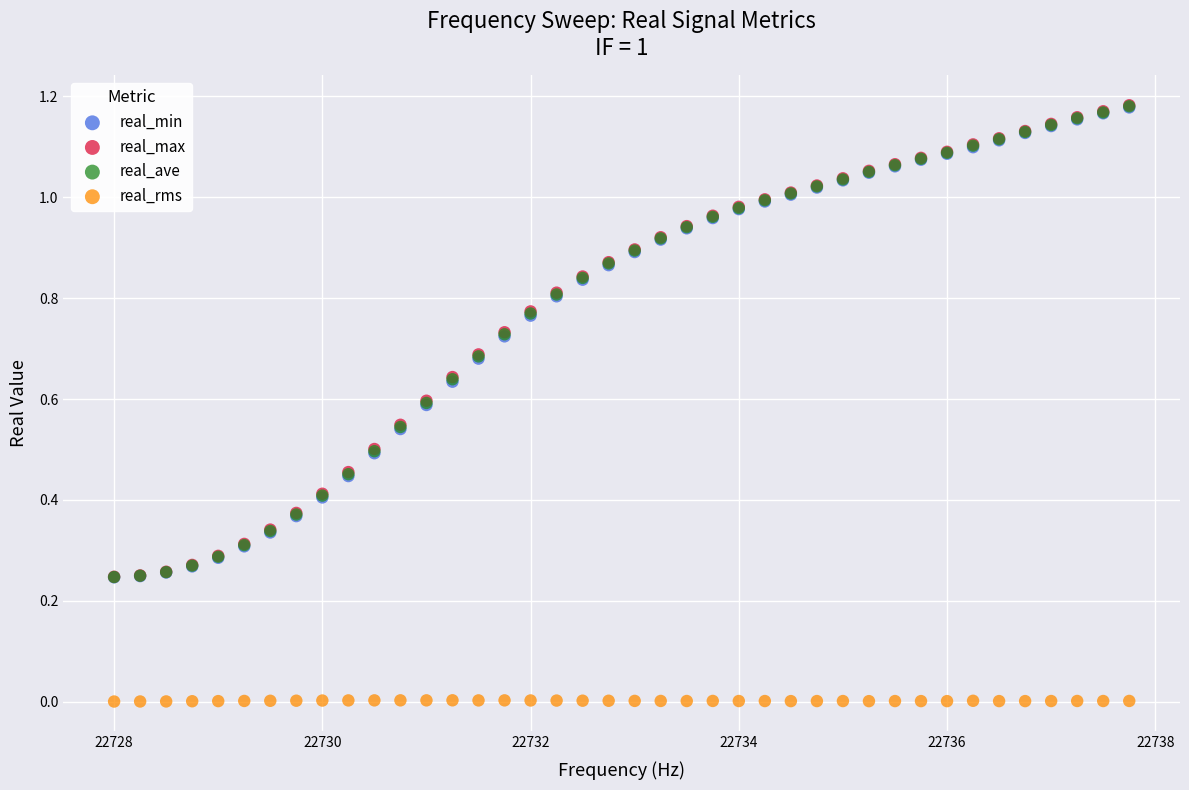

Which series contains the lowest Y value?

real_rms